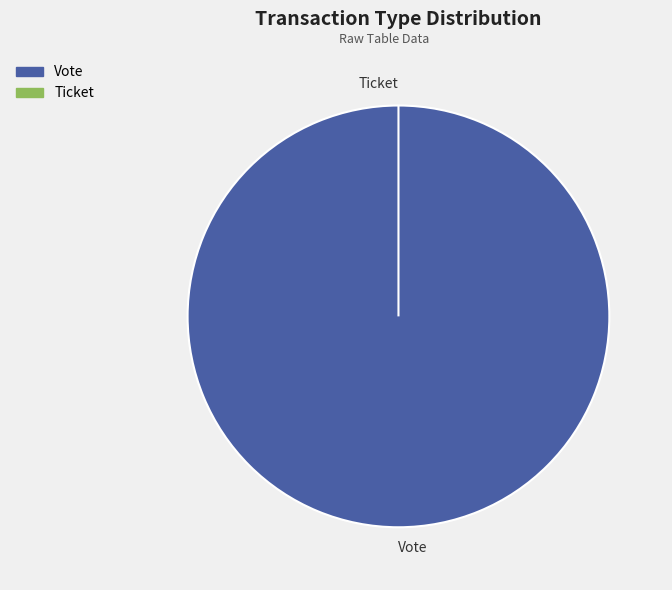

Is it true that Vote is 100% of the pie?

True